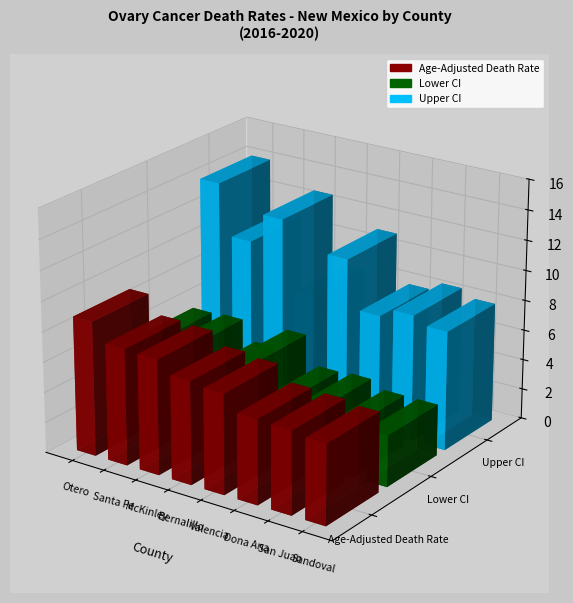

Reading right to left, list all the values displayed in this chart.

Age-Adjusted Death Rate: Sandoval County=5.3	San Juan County=5.5	Dona Ana County=5.6	Valencia County=6.6	Bernalillo County=6.8	McKinley County=7.6	Santa Fe County=7.7	Otero County=8.9
Lower CI: Sandoval County=3.4	San Juan County=3.4	Dona Ana County=3.9	Valencia County=3.8	Bernalillo County=5.7	McKinley County=4.3	Santa Fe County=5.6	Otero County=5.5
Upper CI: Sandoval County=7.9	San Juan County=8.4	Dona Ana County=7.8	Valencia County=11.0	Bernalillo County=8.0	McKinley County=12.6	Santa Fe County=10.6	Otero County=14.0